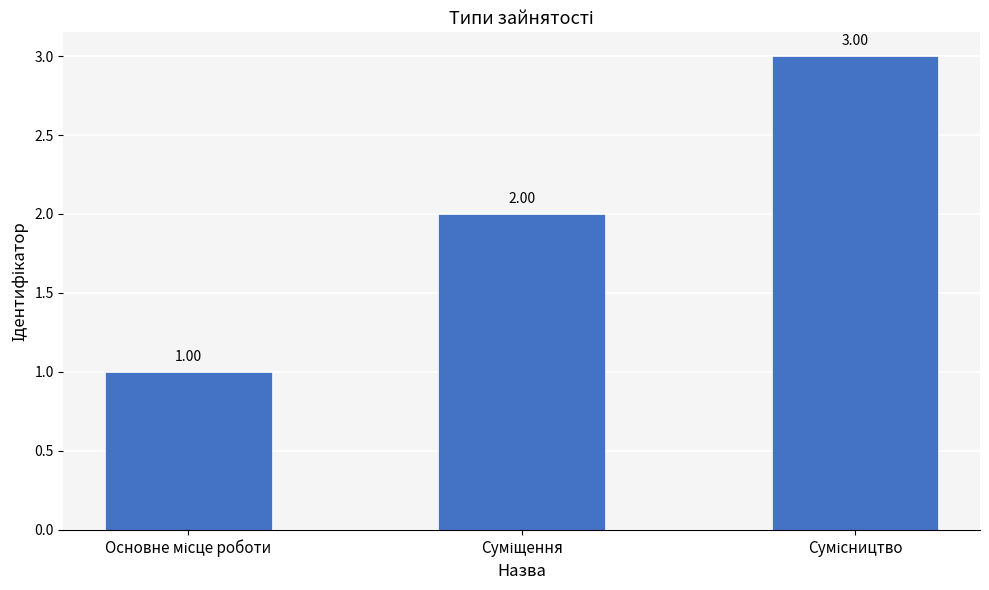

What is the sum of all values?

6